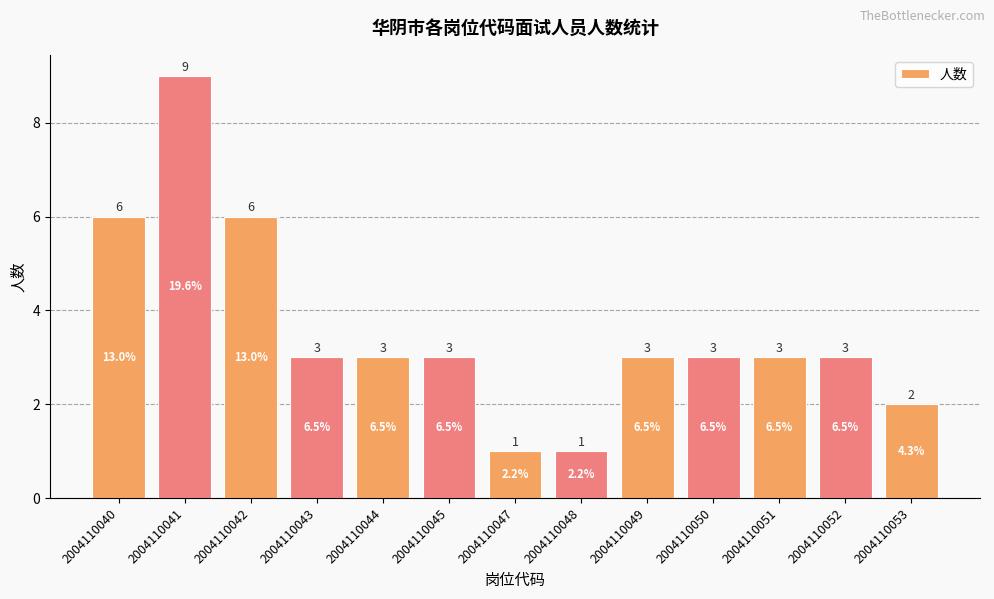

What is the approximate value at 2004110051?

3